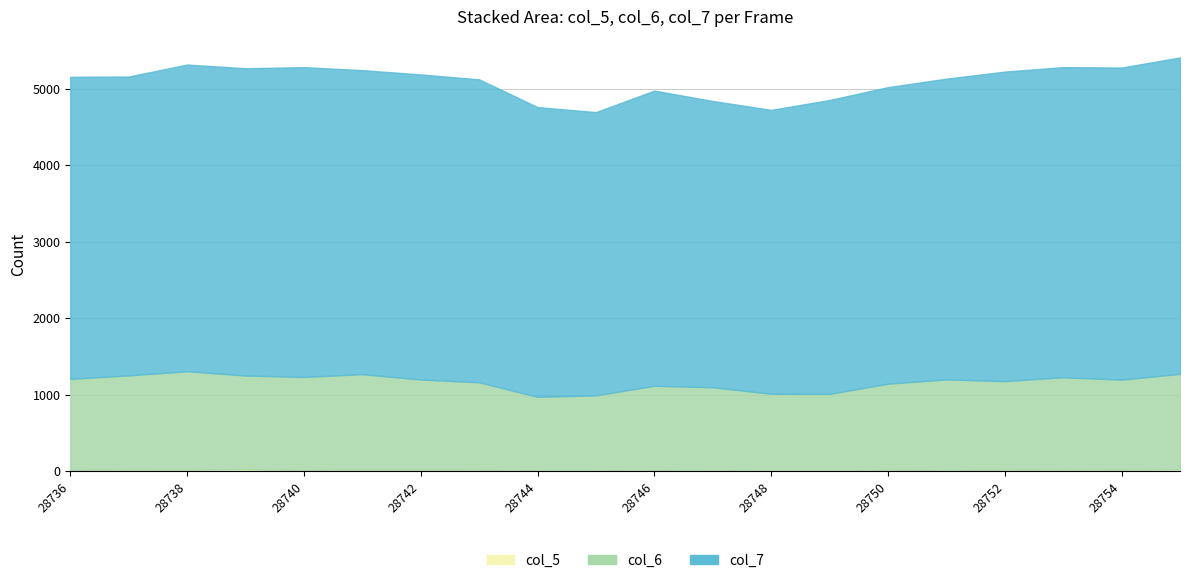

Which series has the largest total across all categories?

col_7